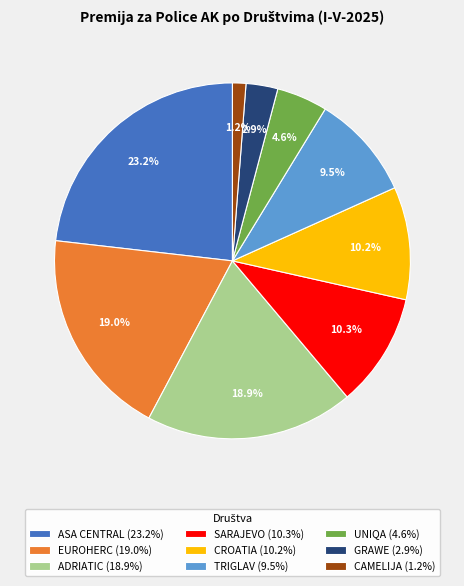

What percentage do ADRIATIC and GRAWE together represent?

21.8%